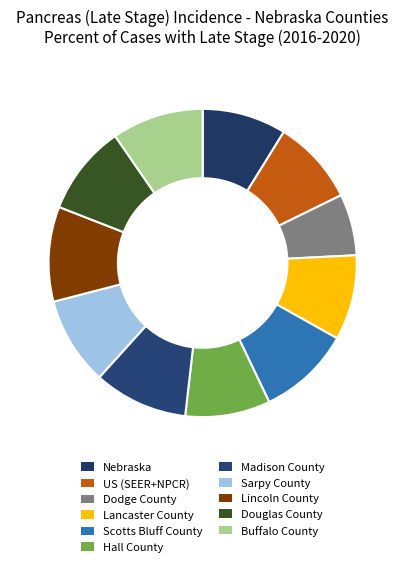

How many slices are in this pie chart?

11